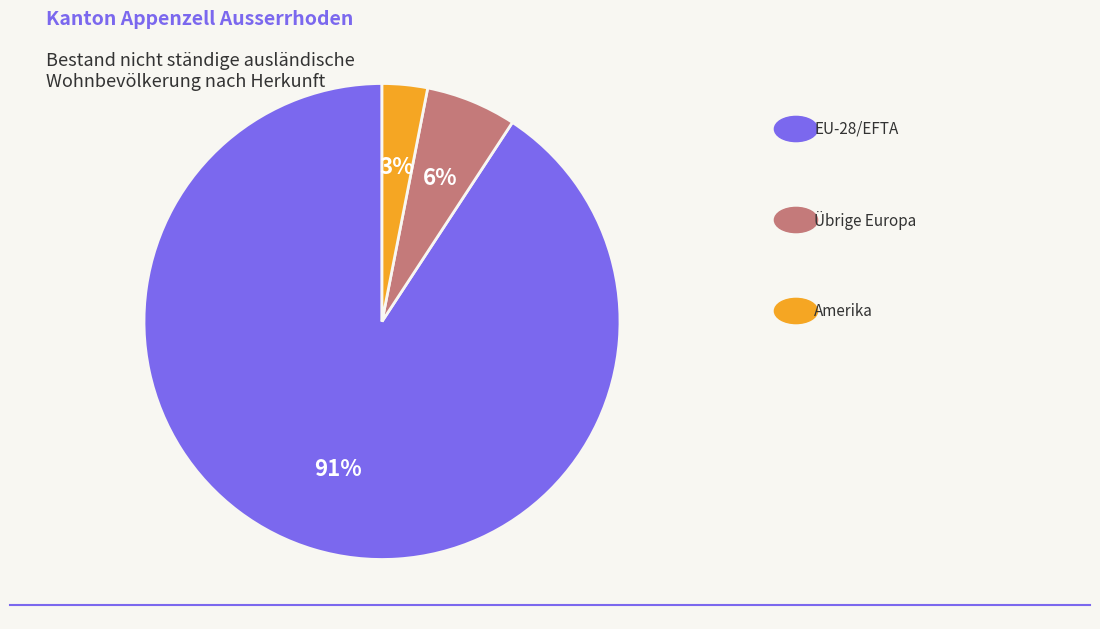

To the nearest percent, what is the difference between the largest and smallest slice percentages?

88%